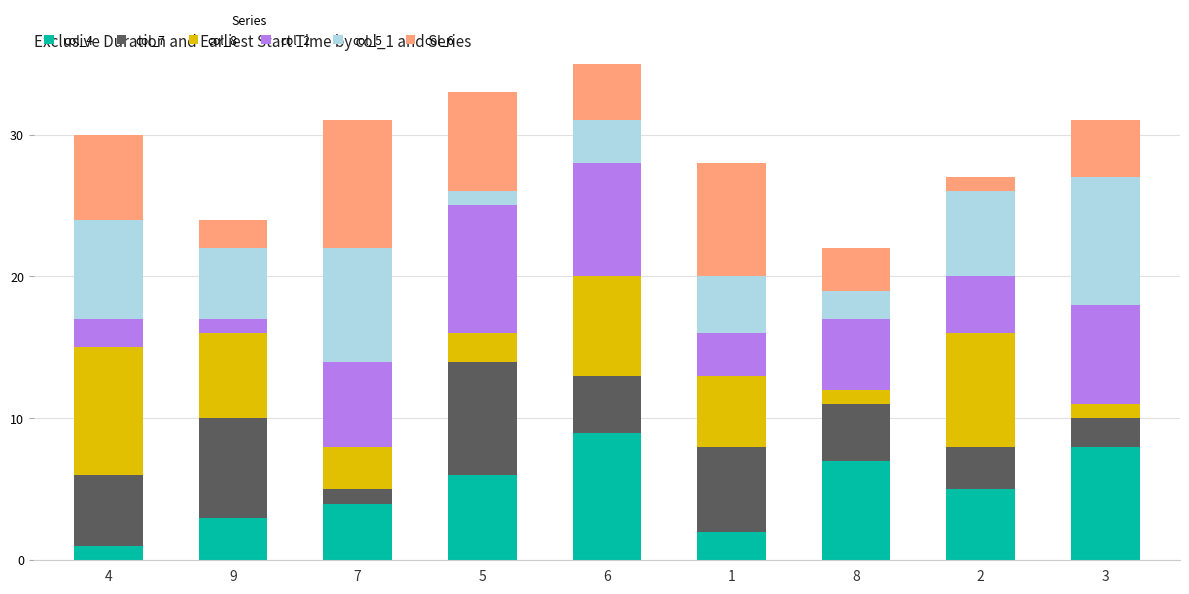

Reading left to right, extract all data points from this chart.

col_4: 1	3	4	6	9	2	7	5	8
col_7: 5	7	1	8	4	6	4	3	2
col_8: 9	6	3	2	7	5	1	8	1
col_2: 2	1	6	9	8	3	5	4	7
col_5: 7	5	8	1	3	4	2	6	9
col_6: 6	2	9	7	5	8	3	1	4